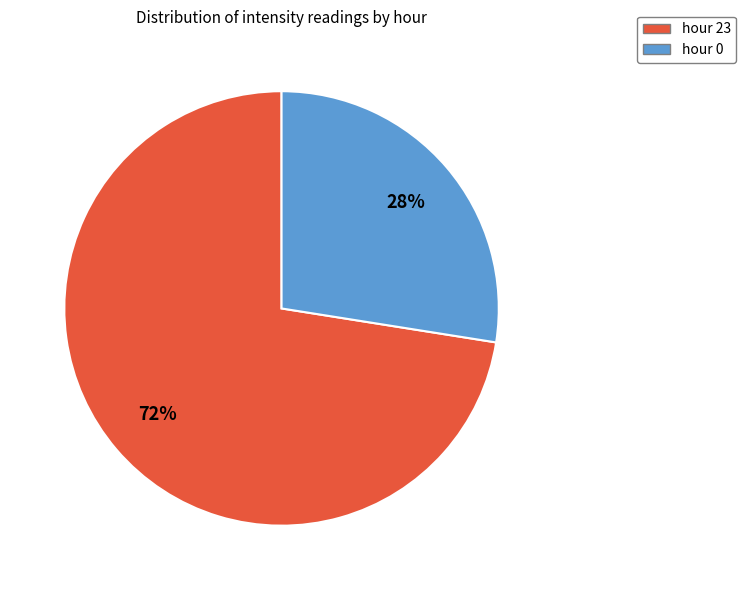

Does hour 23 account for over 50% of the chart?

Yes